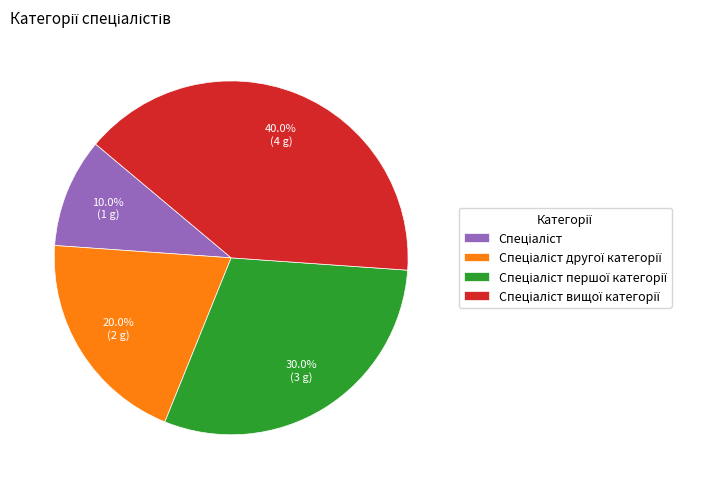

Is there any slice that represents more than half of the pie?

No